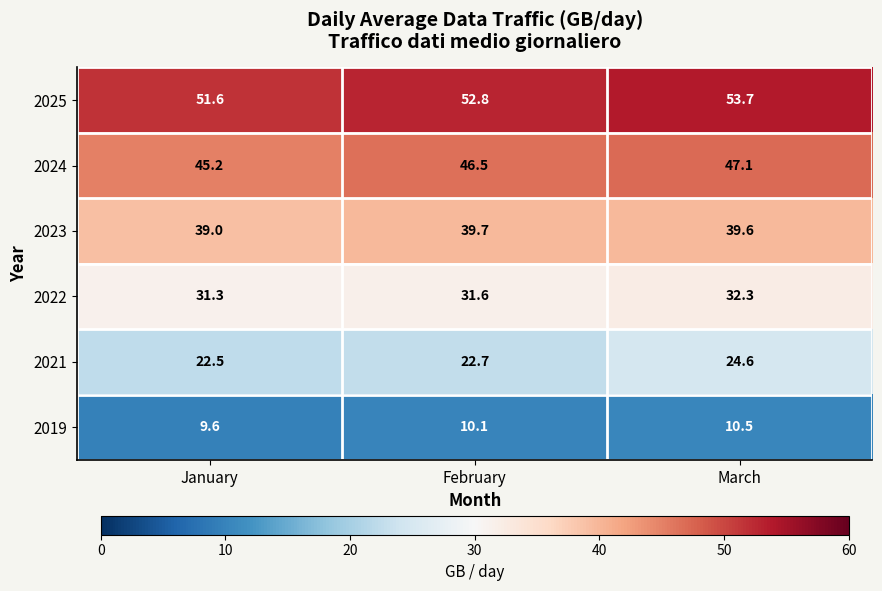

What is the difference between the maximum and minimum values in the 2021 series?

2.1